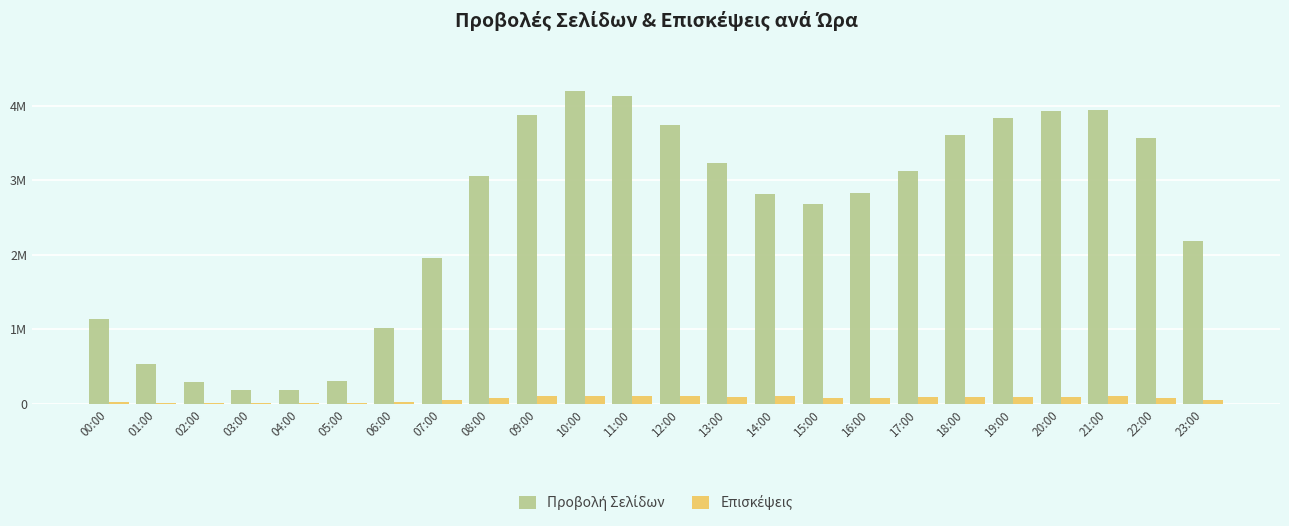

The value of Επισκέψεις at 22:00 is 82639. True or false?

True